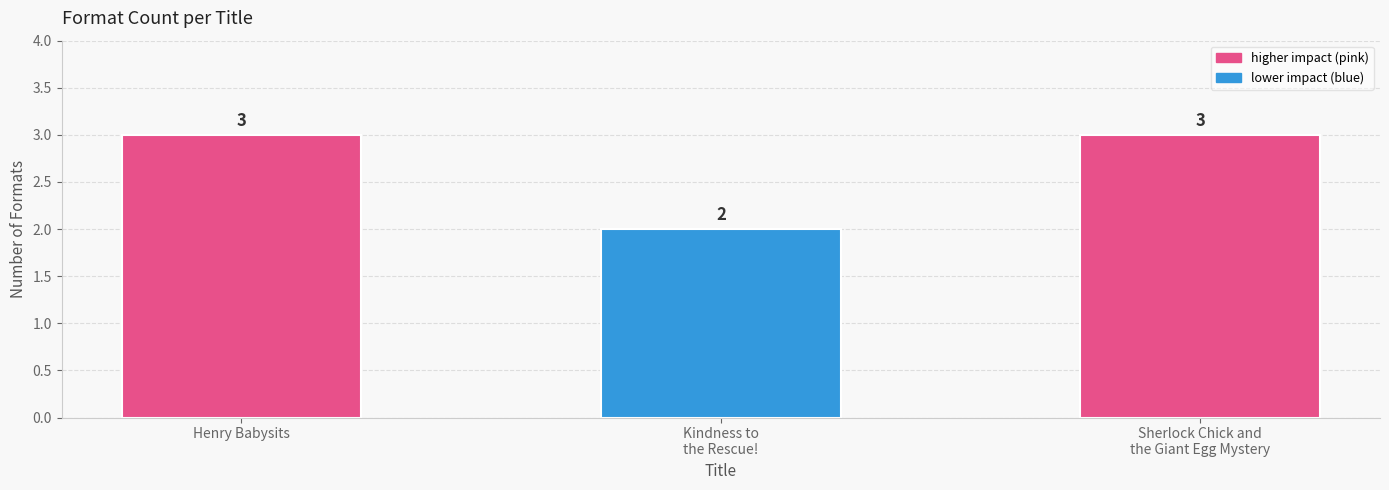

What is the value of the 3rd bar from the left?

3